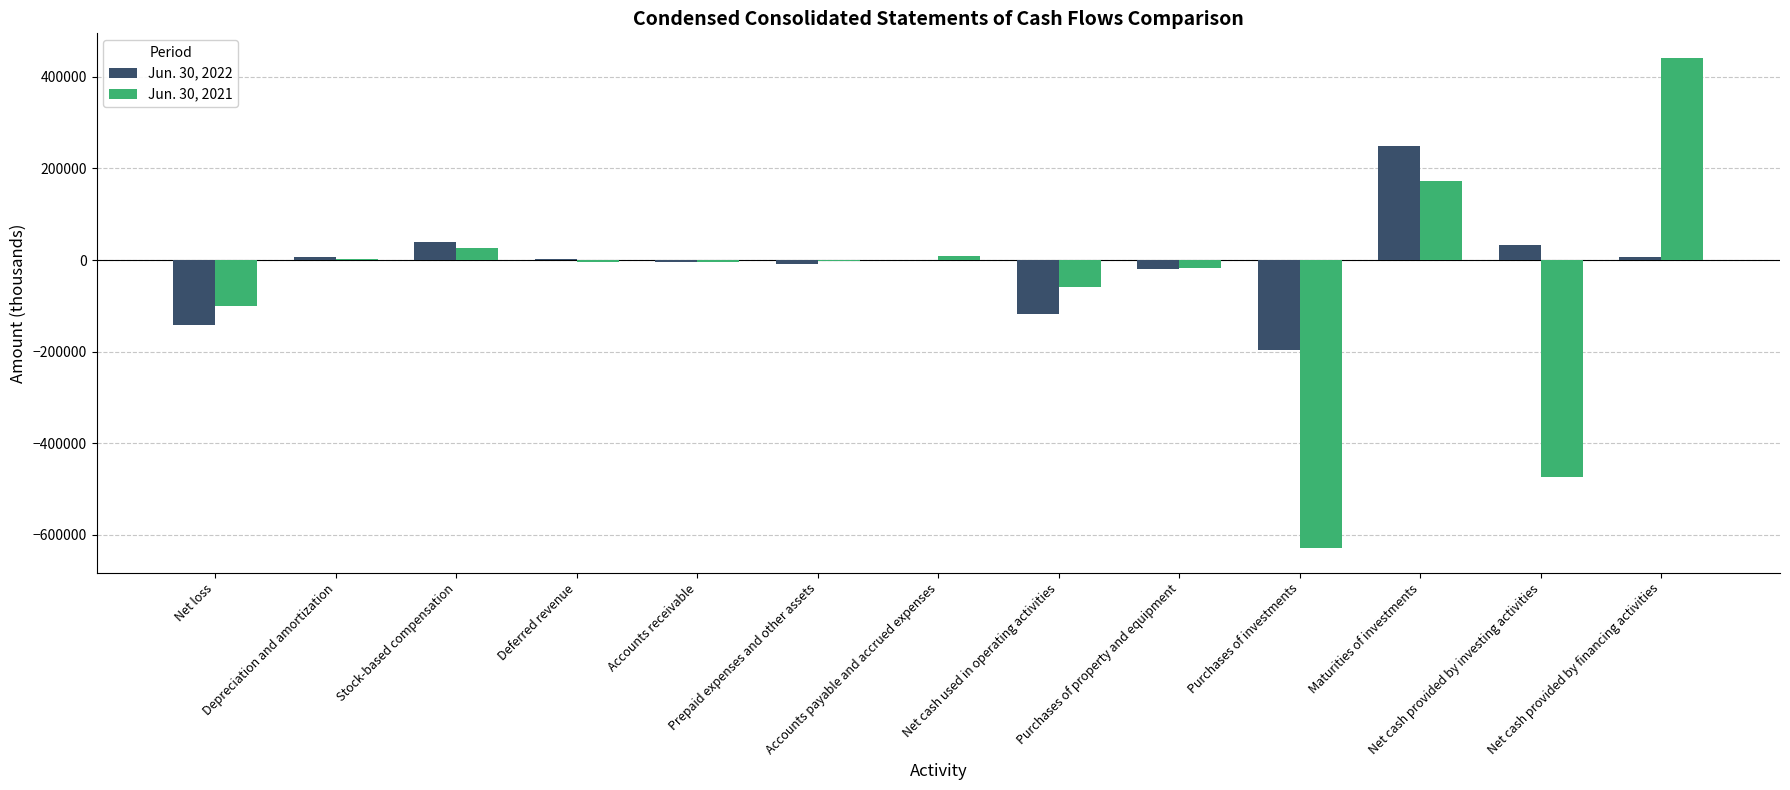

What are all the series names shown in the legend?

Jun. 30, 2022, Jun. 30, 2021